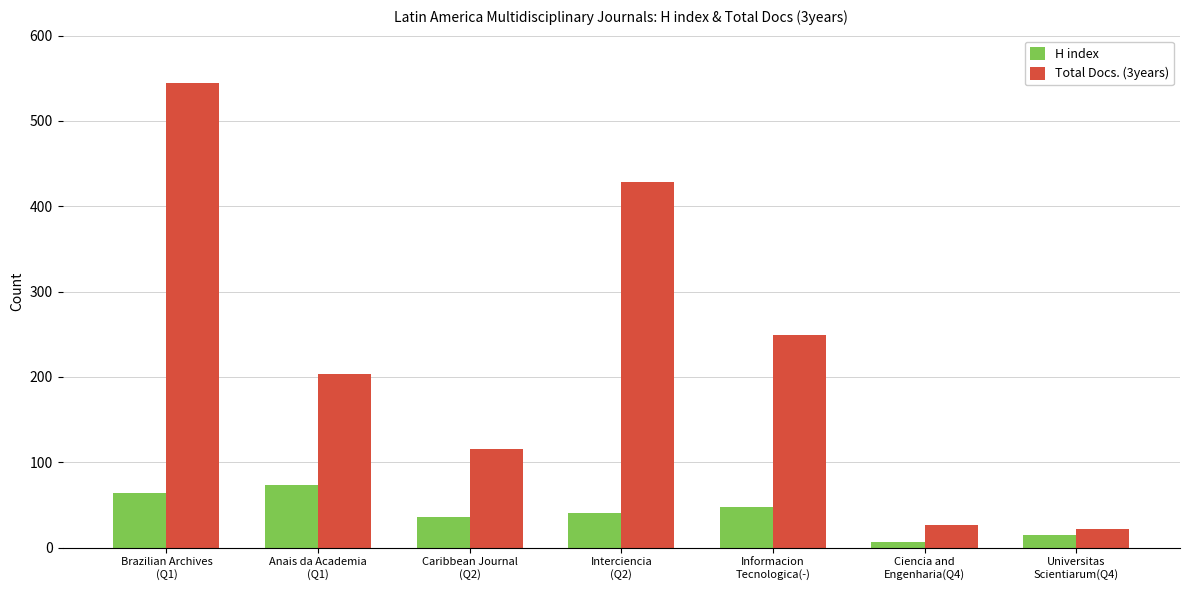

What is the total value across all series at Interciencia
(Q2)?

469